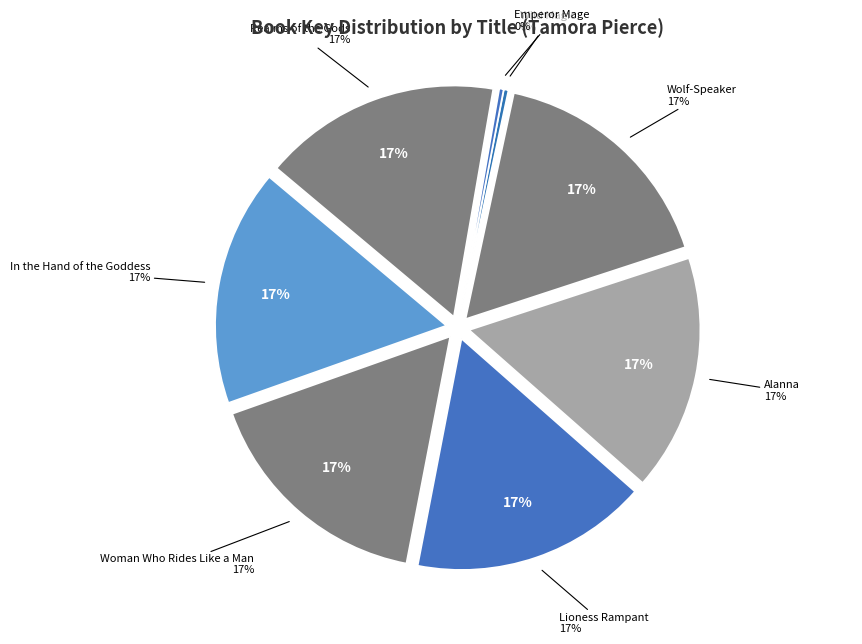

What is the change in value from Lioness Rampant to Wolf-Speaker?

+1347